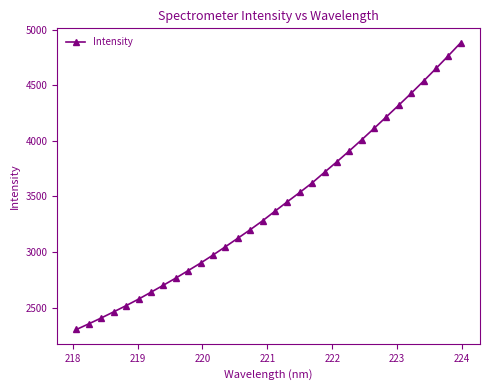

What is the difference between the maximum and minimum values?

2577.1